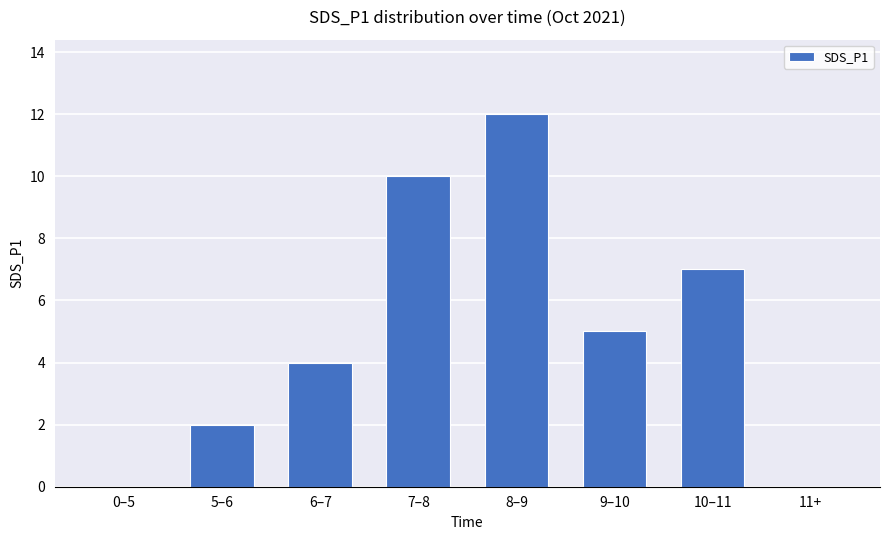

Count the values in the range 2 to 10.

5